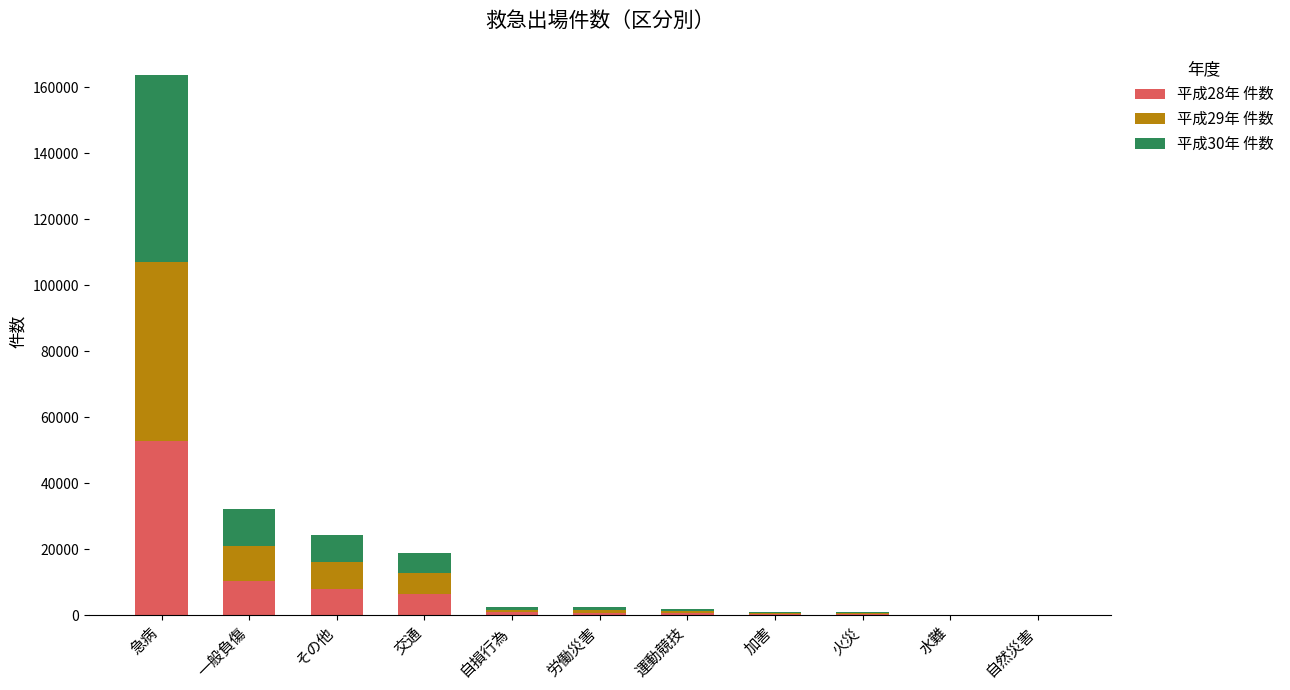

At which label does 平成28年 件数 reach its peak?

急病